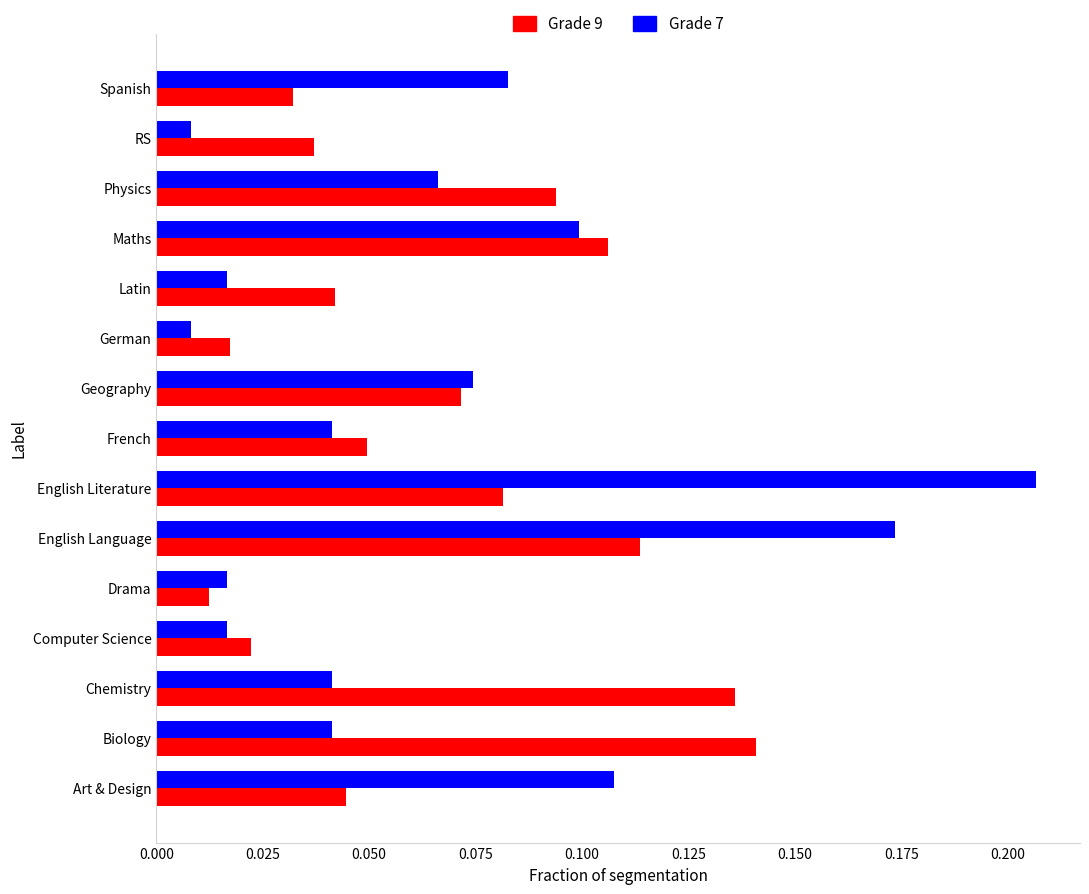

Between French and German, which series saw the biggest shift?

Grade 7